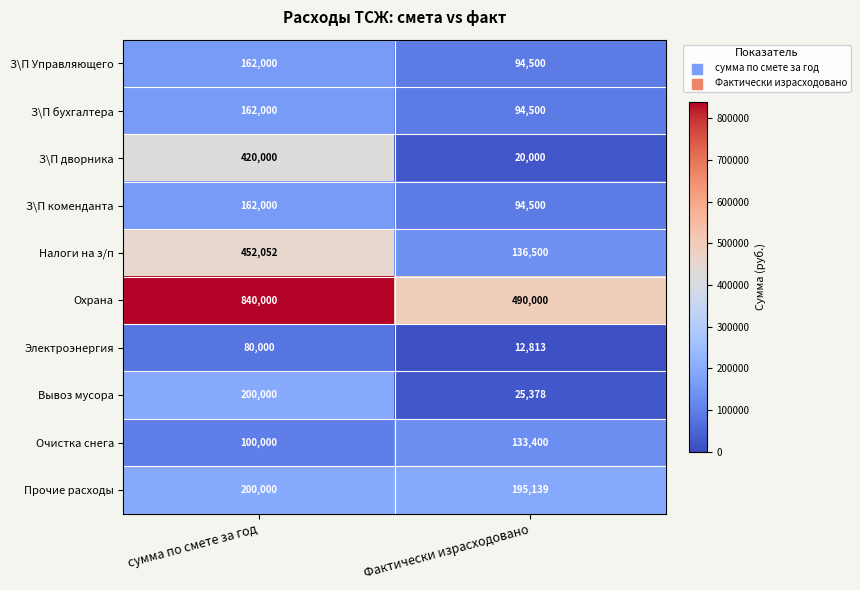

Which series has the widest spread of values?

З\П дворника